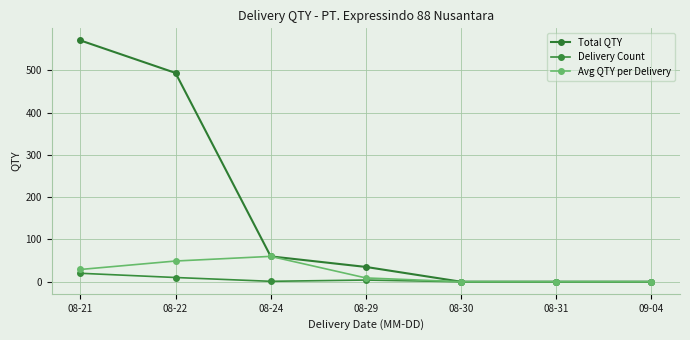

At which category is the sum across all series the highest?

08-21